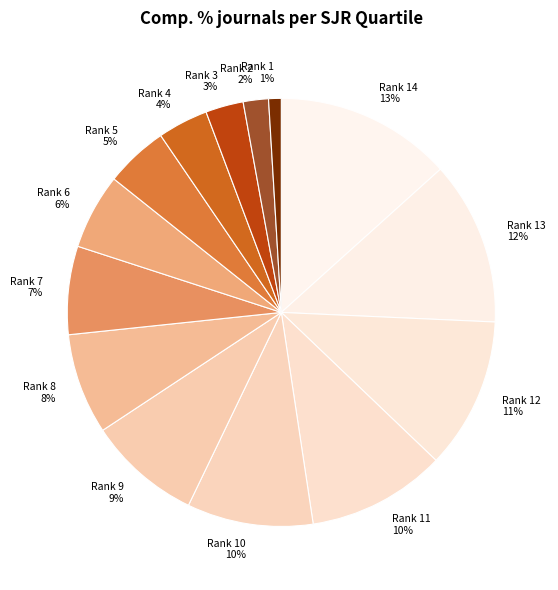

To the nearest percent, what is the combined percentage of Rank 10 10% and Rank 13 12%?

22%